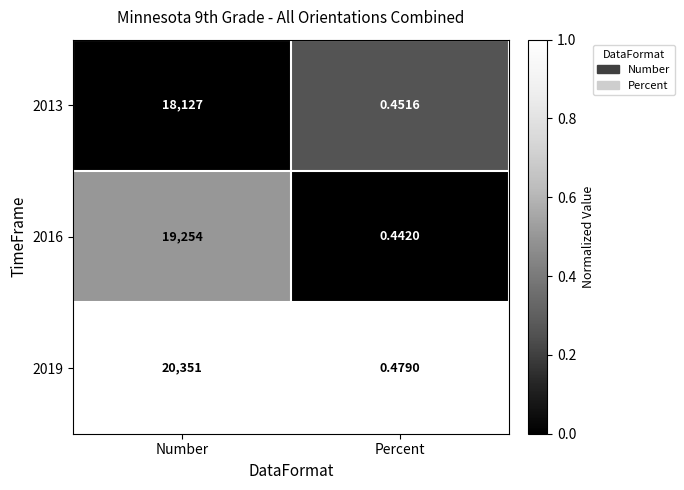

Rank the categories by 2013 value from highest to lowest.

Number, Percent